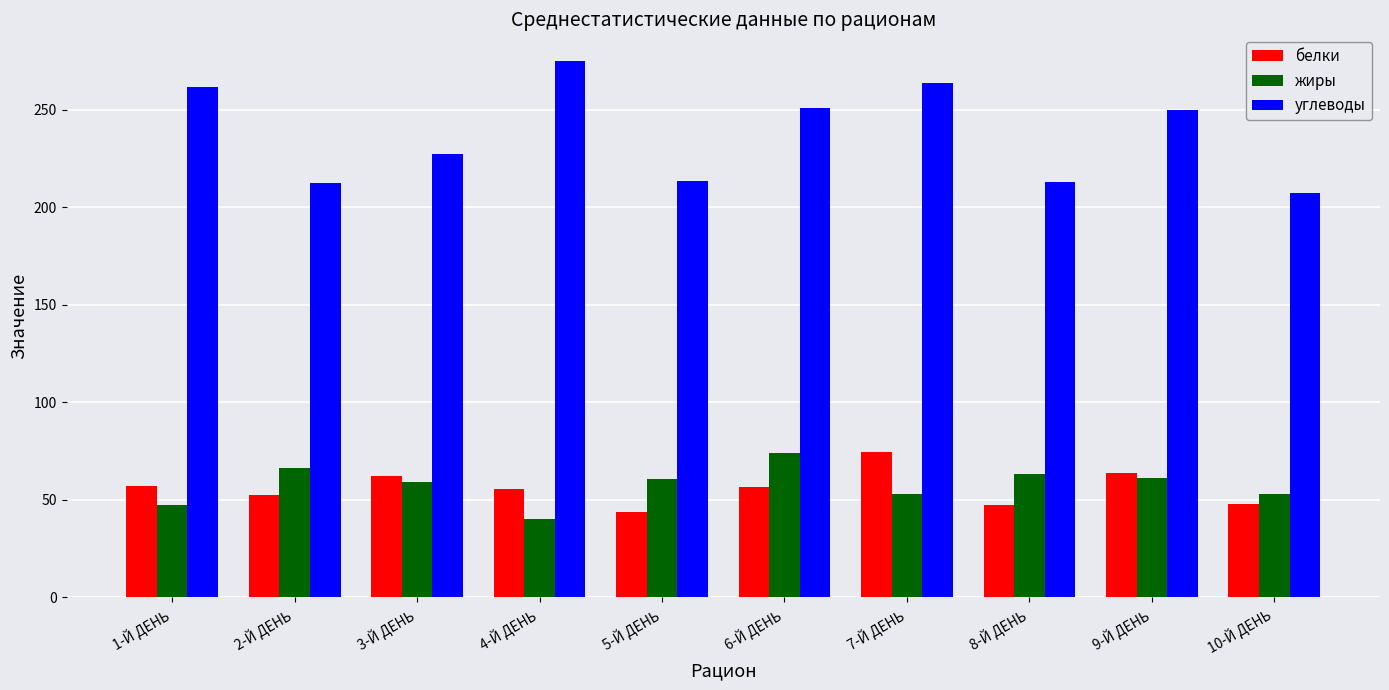

Are the bars grouped side by side (vs. stacked)?

Yes